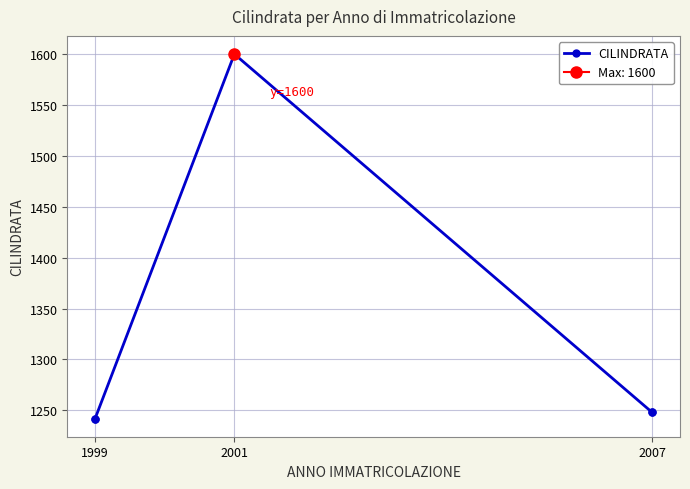

The chart shows a value of 543 at 2007. True or false?

False